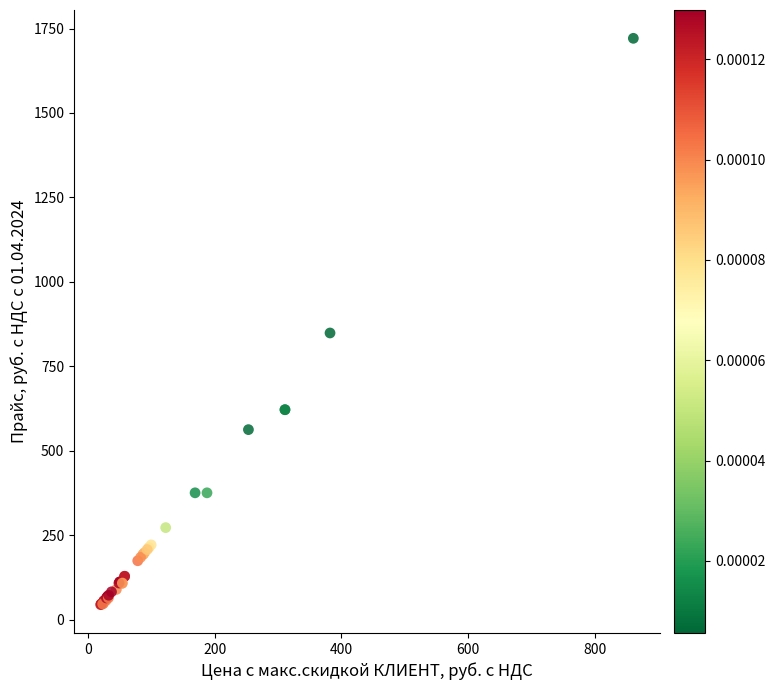

What Y value in the scatter plot is closest to 883?

849